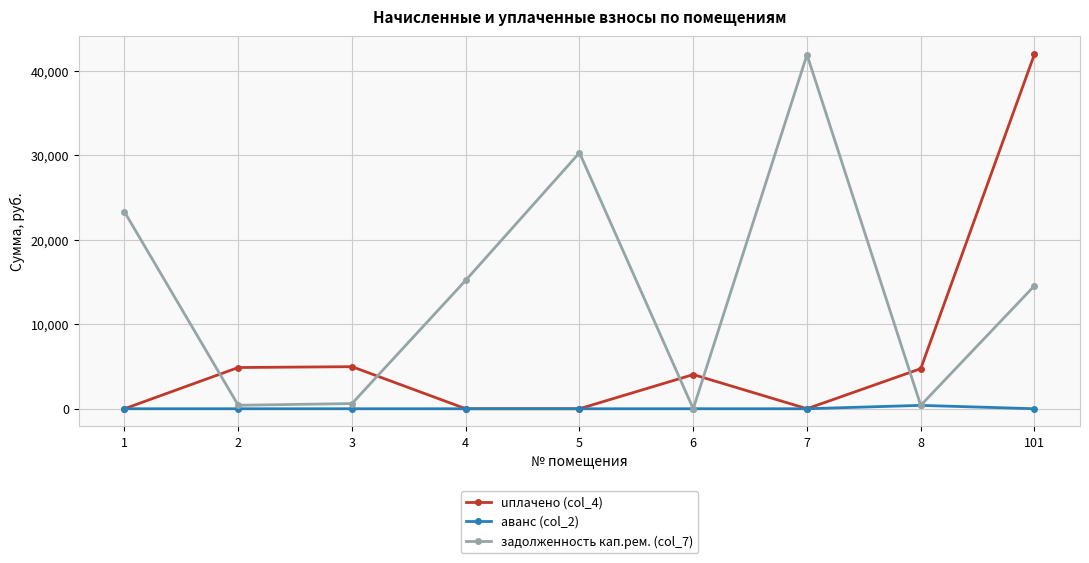

Which series has the largest total across all categories?

задолженность кап.рем. (col_7)